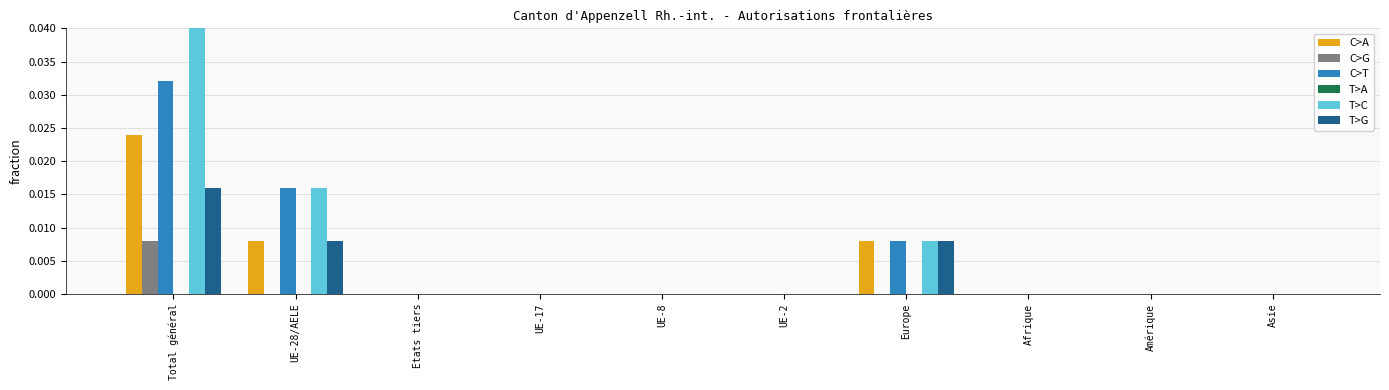

The value of T>G at UE-8 is 0.0. True or false?

True